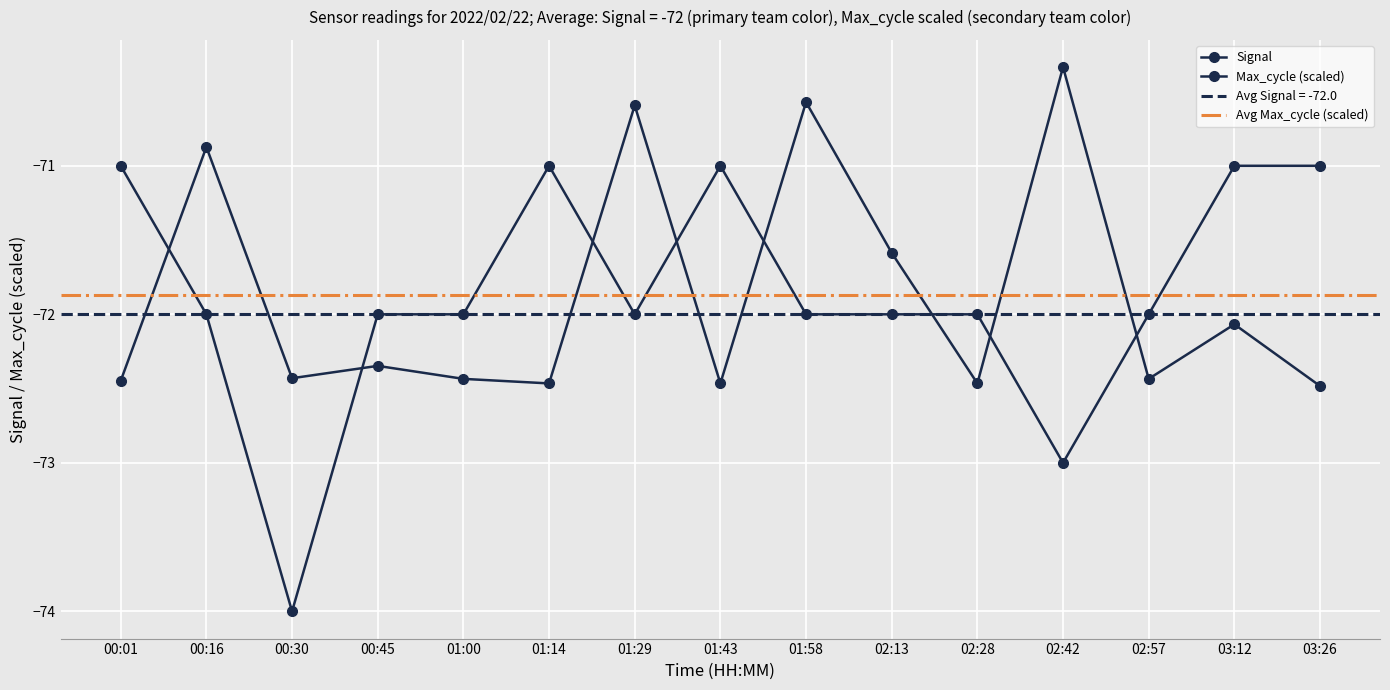

The value of Signal at 02:57 is -72.0. True or false?

True